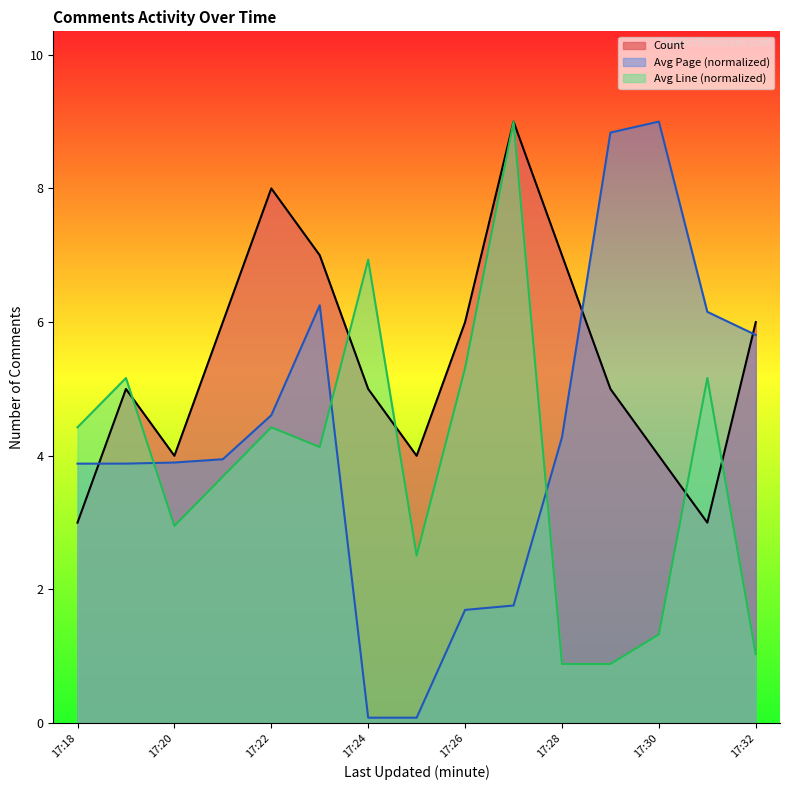

How many lines are shown in the chart?

3